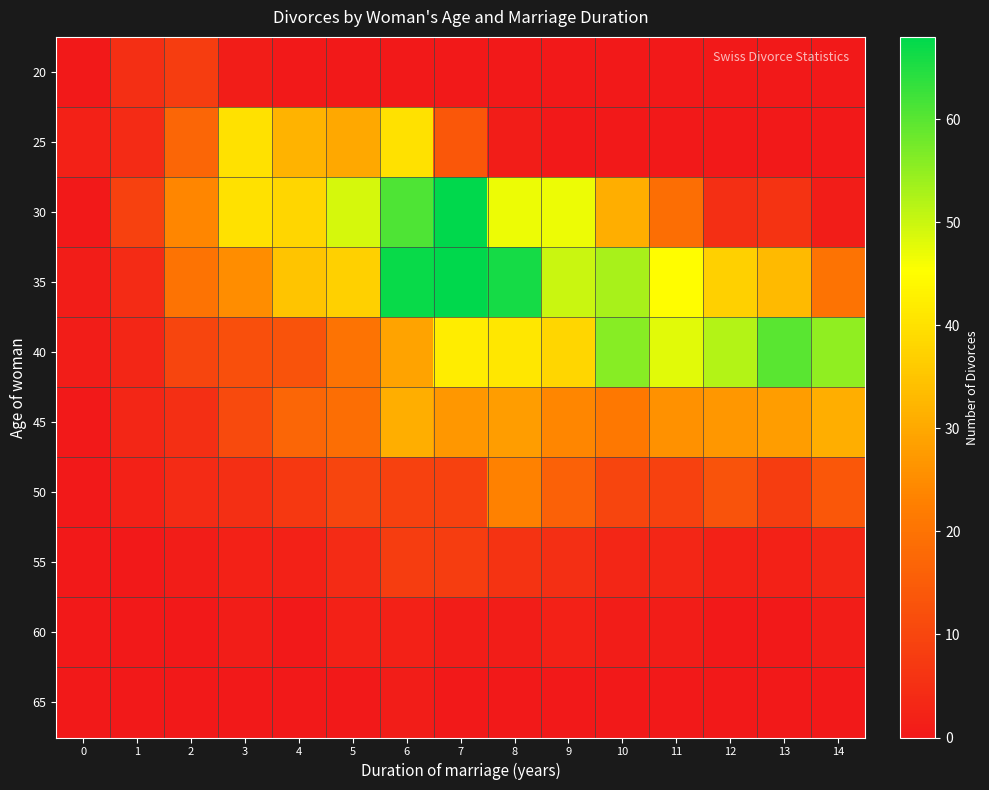

What is the total value across all series at 10?

175